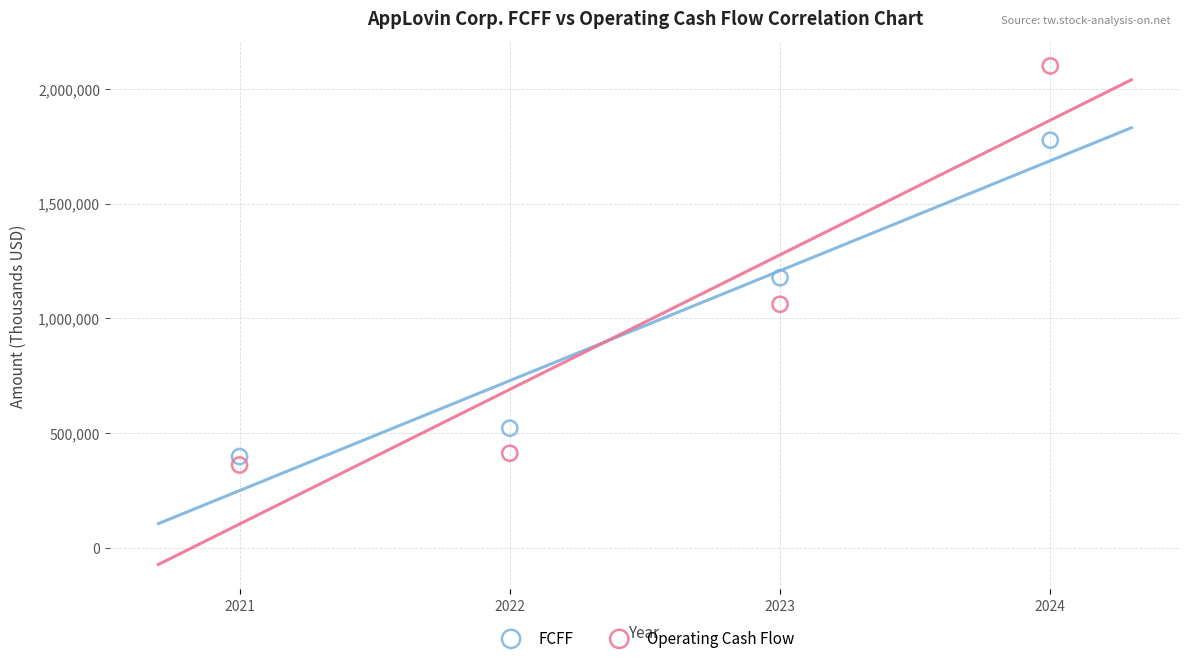

What are all the series names shown in the legend?

FCFF, Operating Cash Flow